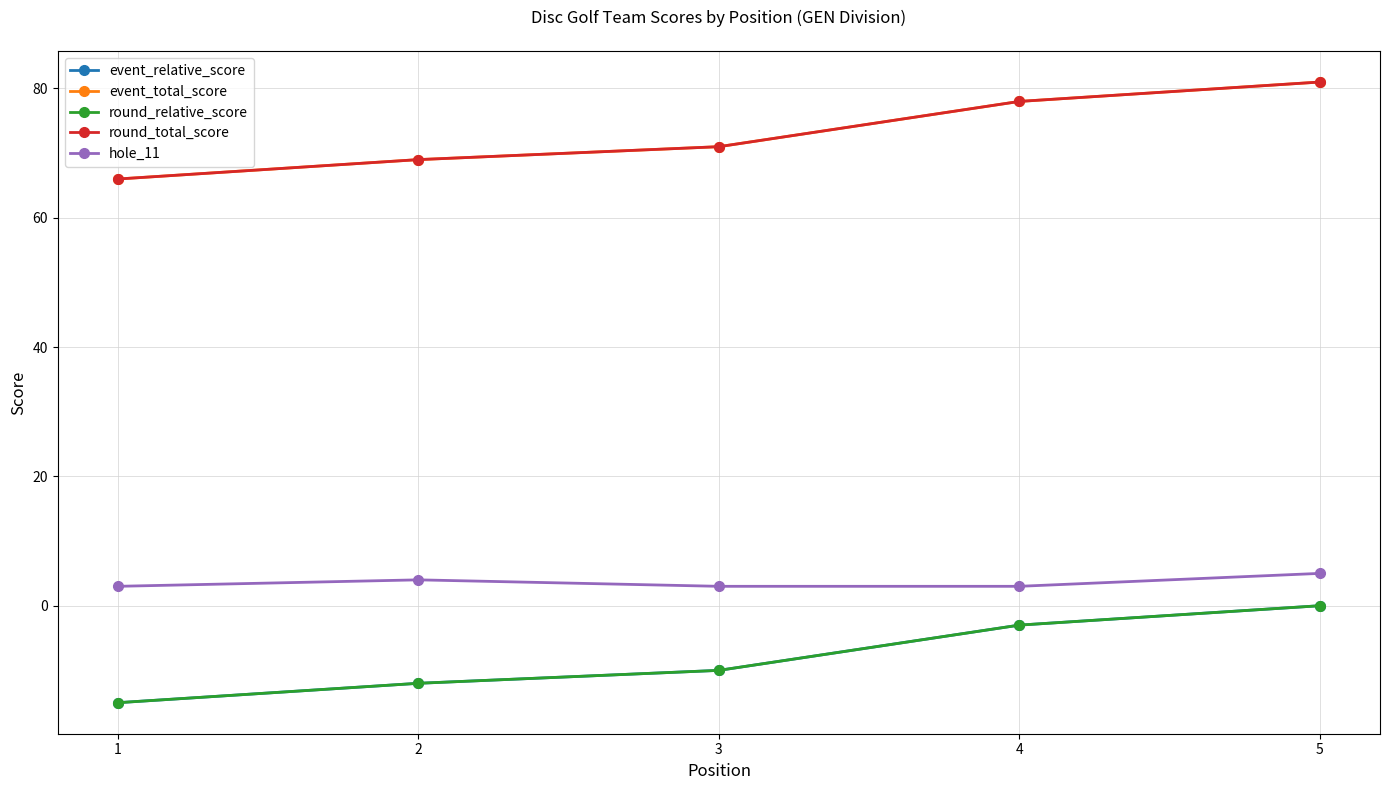

Which category has the lowest value in the round_total_score series?

1